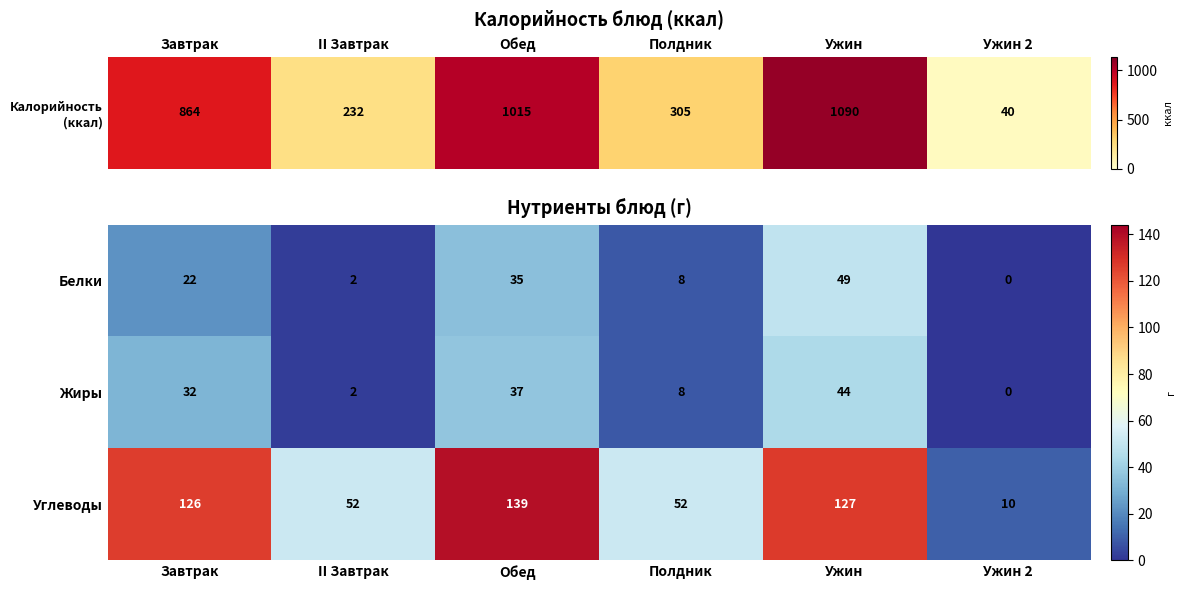

At which category is the sum across all series the highest?

Ужин